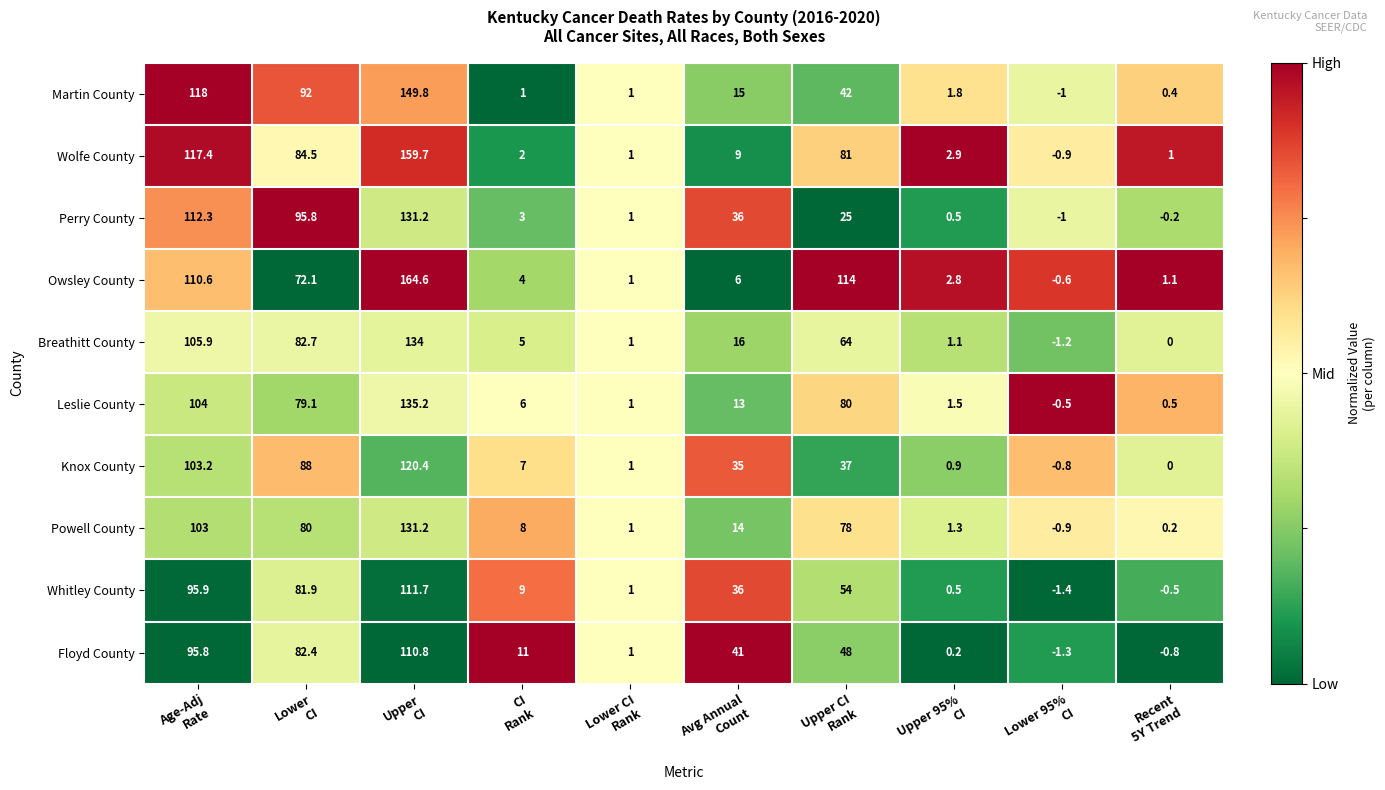

At how many categories does at least one series exceed 101?

3